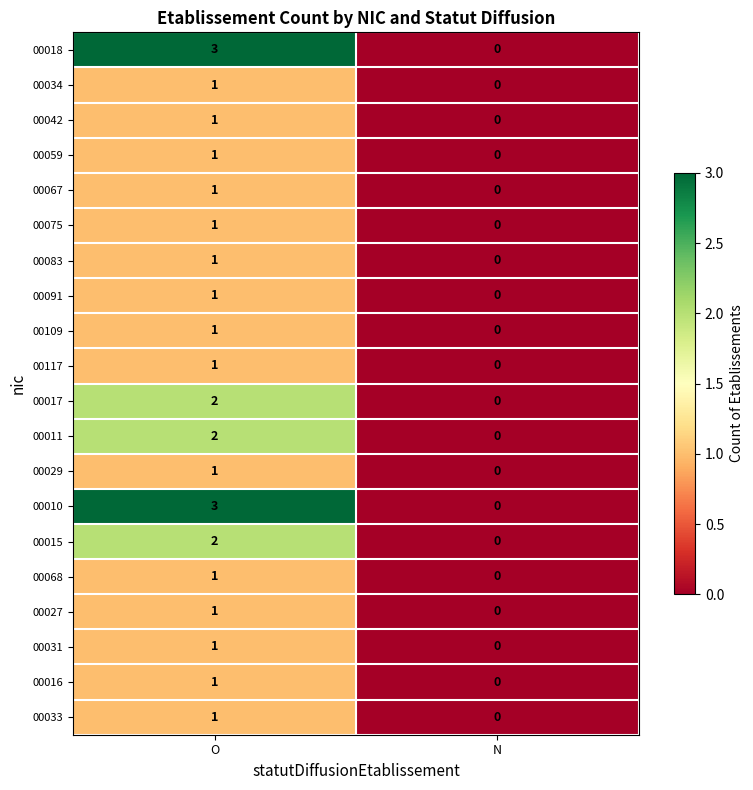

Where is 00109 nearest to the value 0?

N